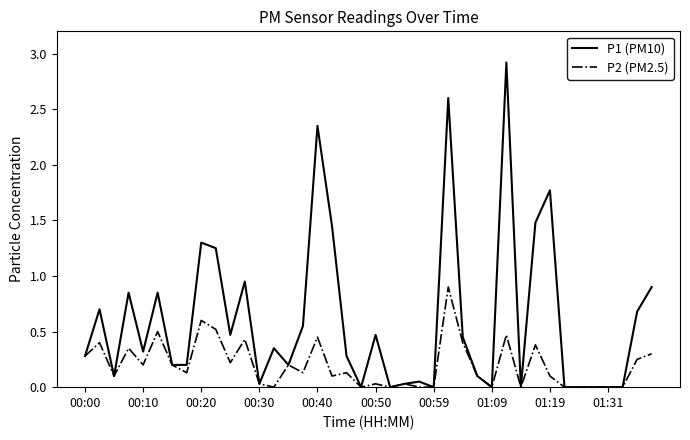

Which series has the widest spread of values?

P1 (PM10)